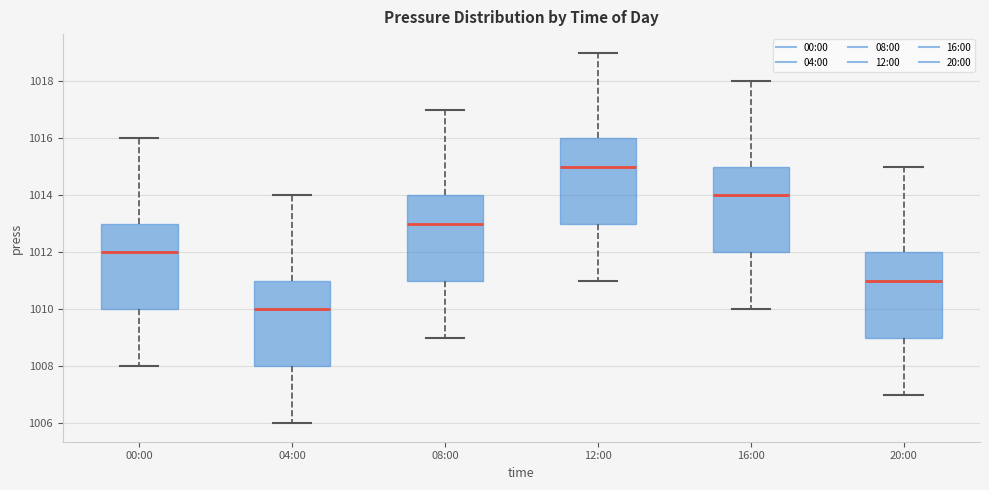

Reading left to right, read every box against the y-axis: the position of its median line, the range the box covers, and the ends of its whiskers. The values are not printed on the chart, so give them approximately, as read against the axis.

00:00: median 1012, box 1010 to 1013, whiskers 1008 to 1016
04:00: median 1010, box 1008 to 1011, whiskers 1006 to 1014
08:00: median 1013, box 1011 to 1014, whiskers 1009 to 1017
12:00: median 1015, box 1013 to 1016, whiskers 1011 to 1019
16:00: median 1014, box 1012 to 1015, whiskers 1010 to 1018
20:00: median 1011, box 1009 to 1012, whiskers 1007 to 1015